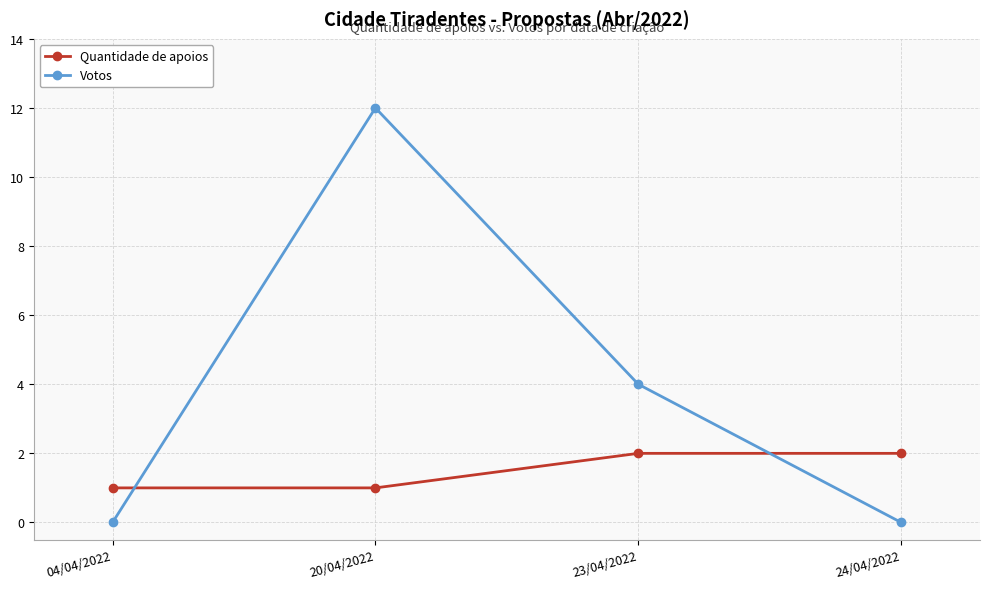

At which label does Votos reach its peak?

20/04/2022